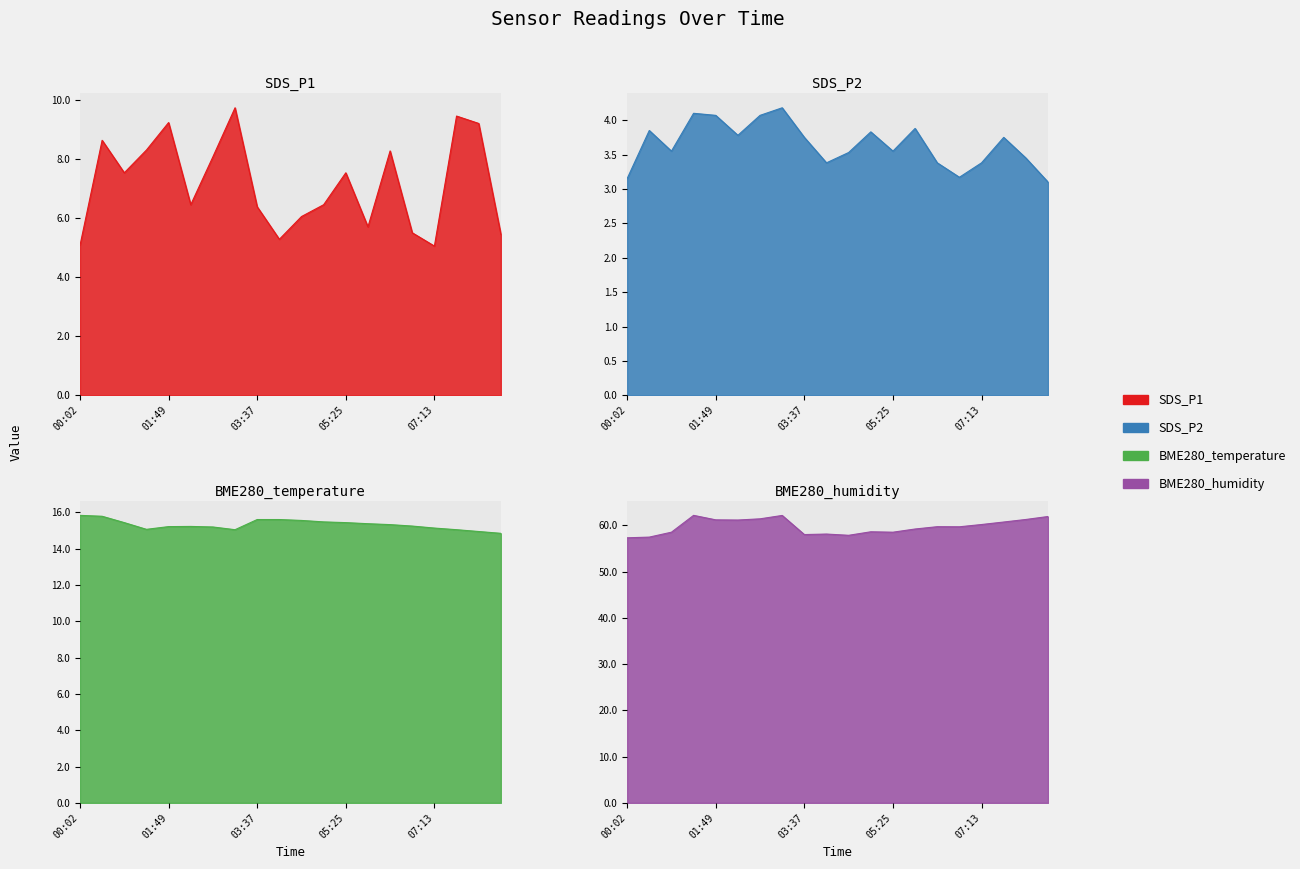

How many values in the BME280_temperature series exceed 15?

18